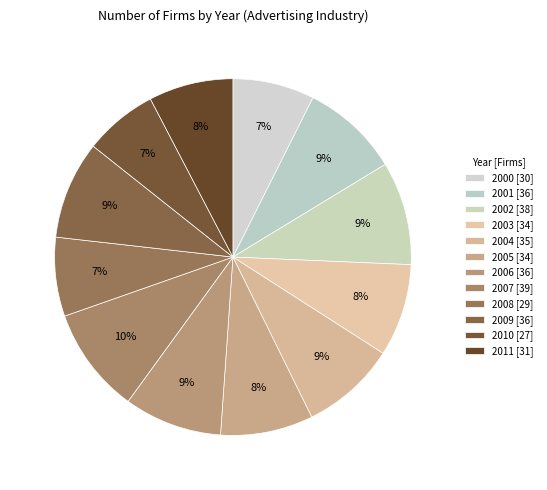

True or false: 2007 accounts for 10% of the total.

True